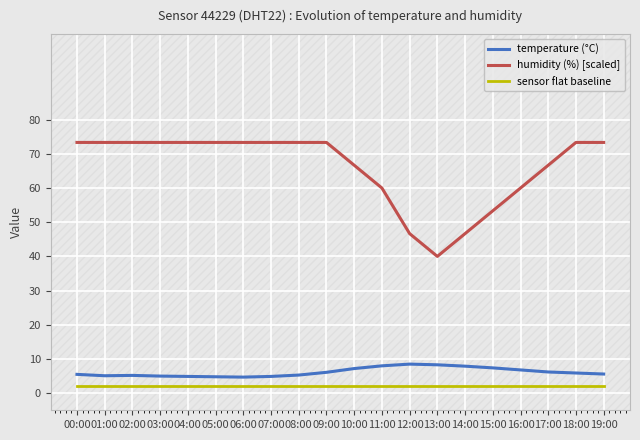

Rank the series by their maximum value, from highest to lowest.

humidity (%) [scaled], temperature (°C), sensor flat baseline